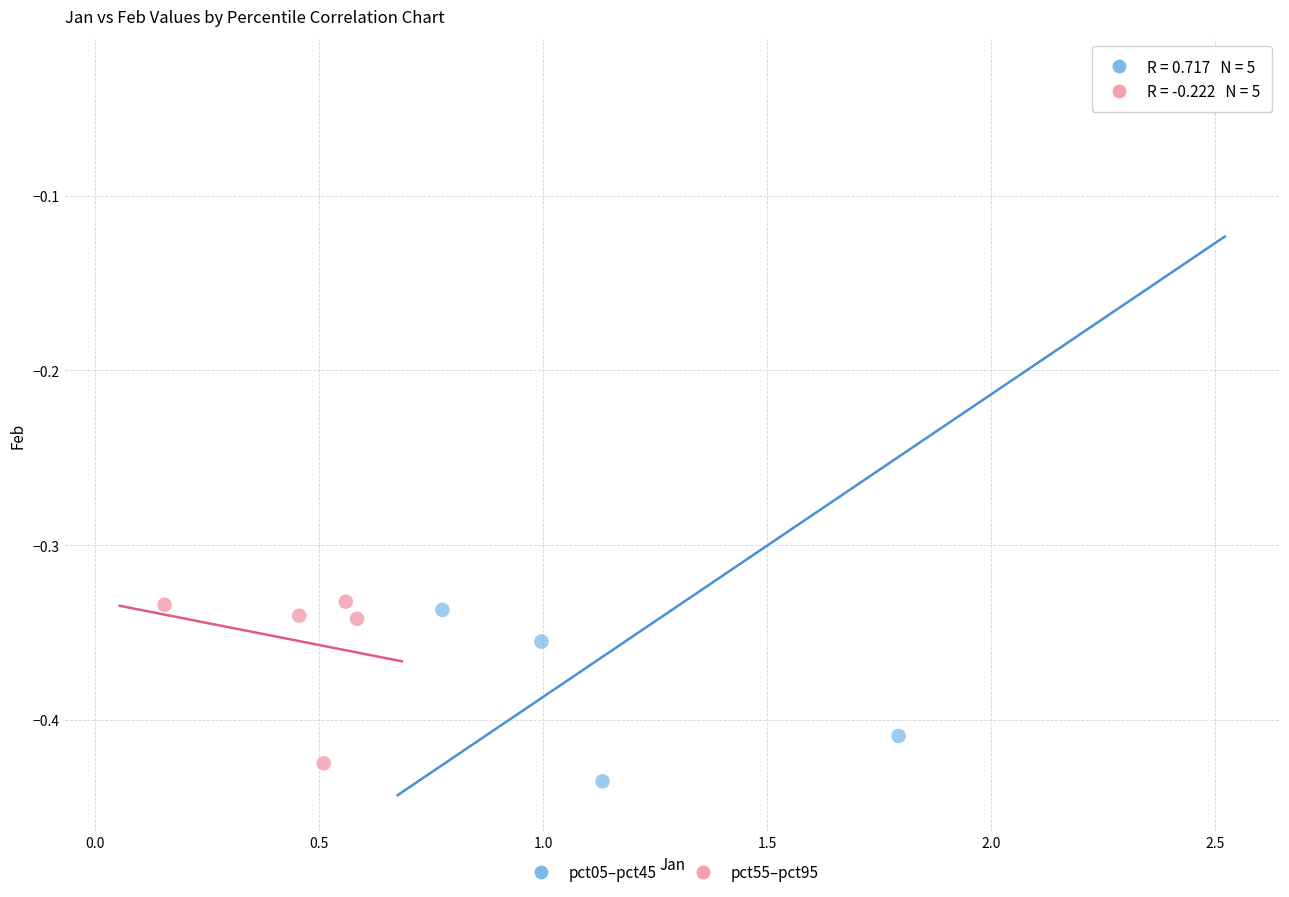

Which series contains the highest Y value?

pct05–pct45